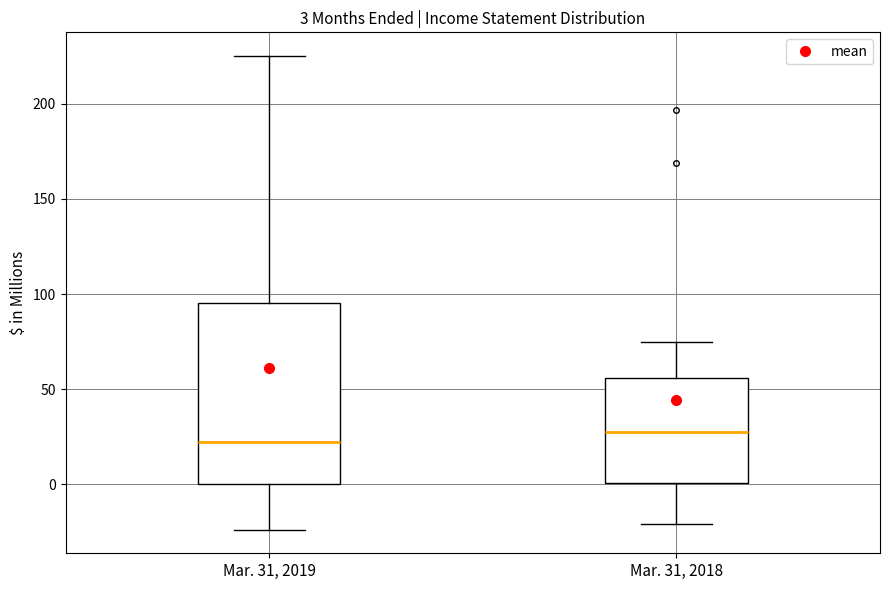

Which box's median line is the highest?

Mar. 31, 2018